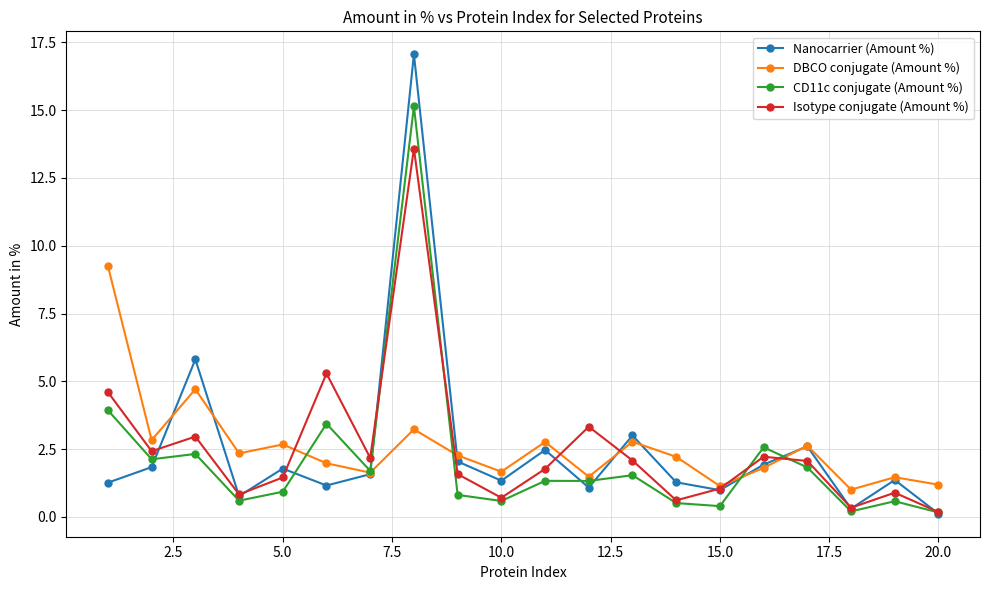

Is this an area chart (filled region under the line)?

No